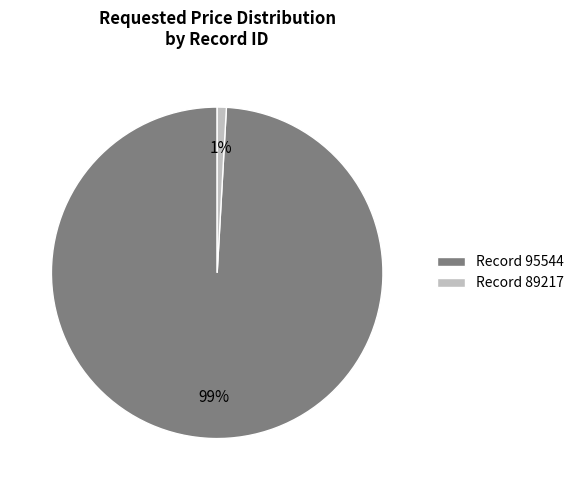

To the nearest percent, what percentage of the pie is Record 89217?

1%